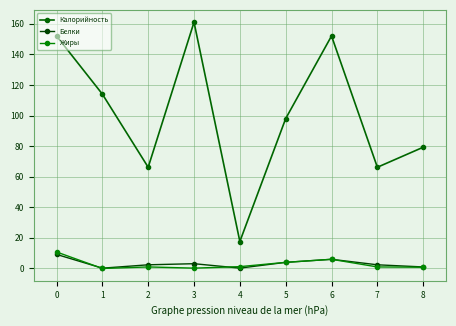

What is the difference between the highest and lowest values at 0?

142.8